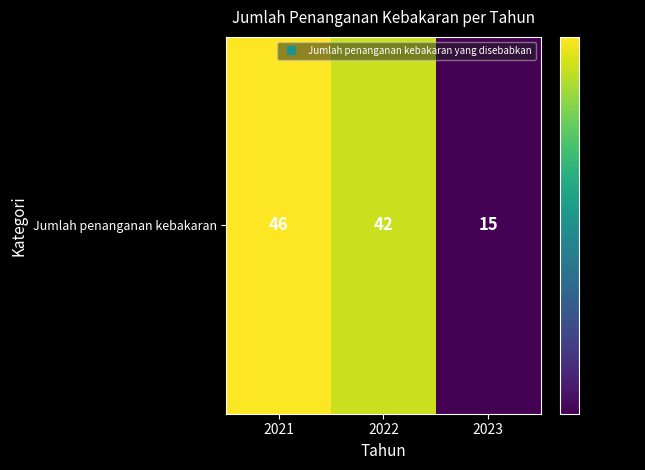

Read the value at 2022.

42